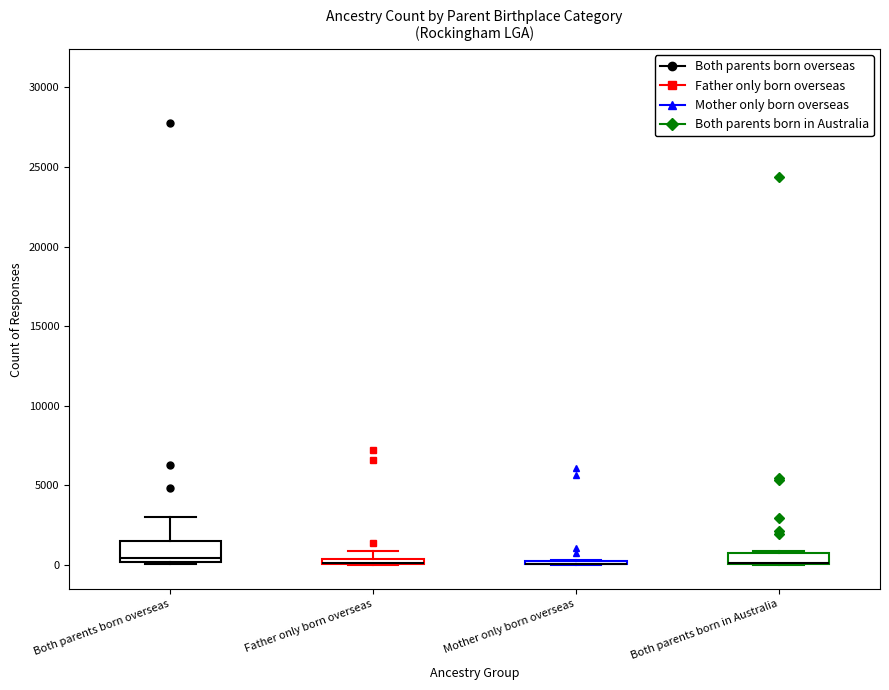

Where is the upper edge of the box for Mother only born overseas on the y-axis? The values are not printed on the chart, so give them approximately, as read against the axis.

500